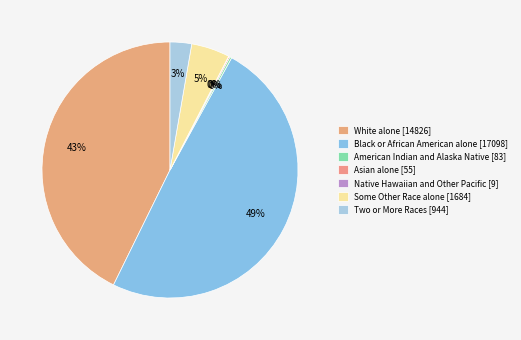

Which has a higher value, Some Other Race alone or American Indian and Alaska Native?

Some Other Race alone